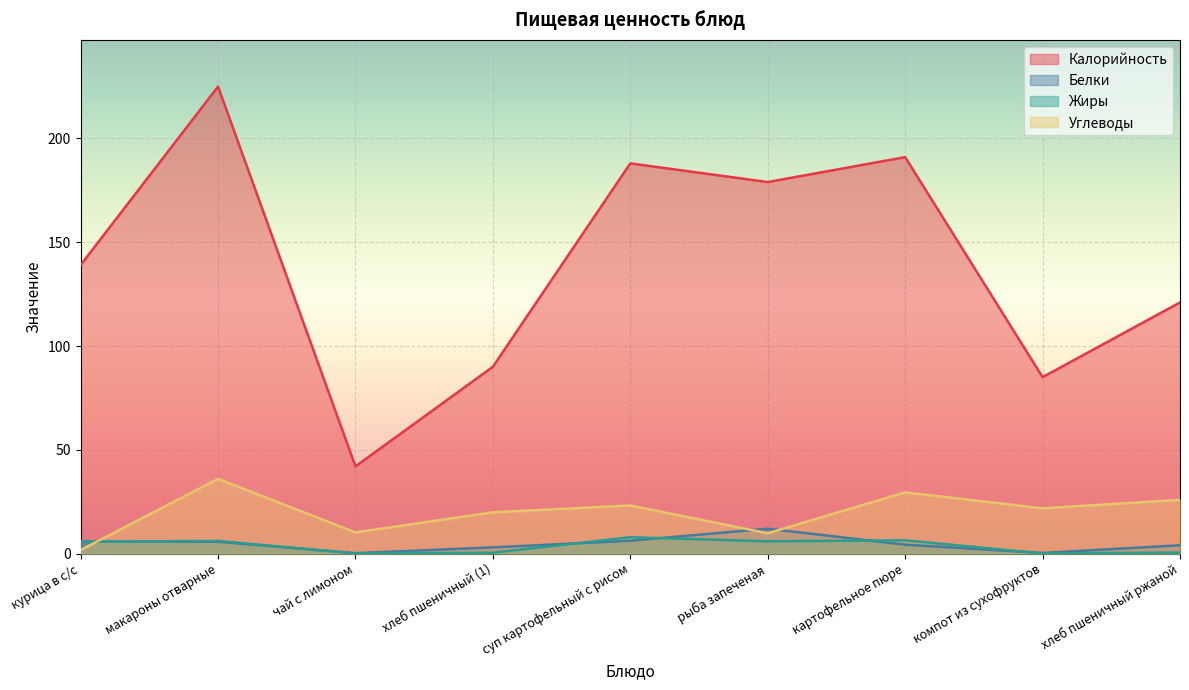

Where is Белки nearest to the value 6?

курица в с/с